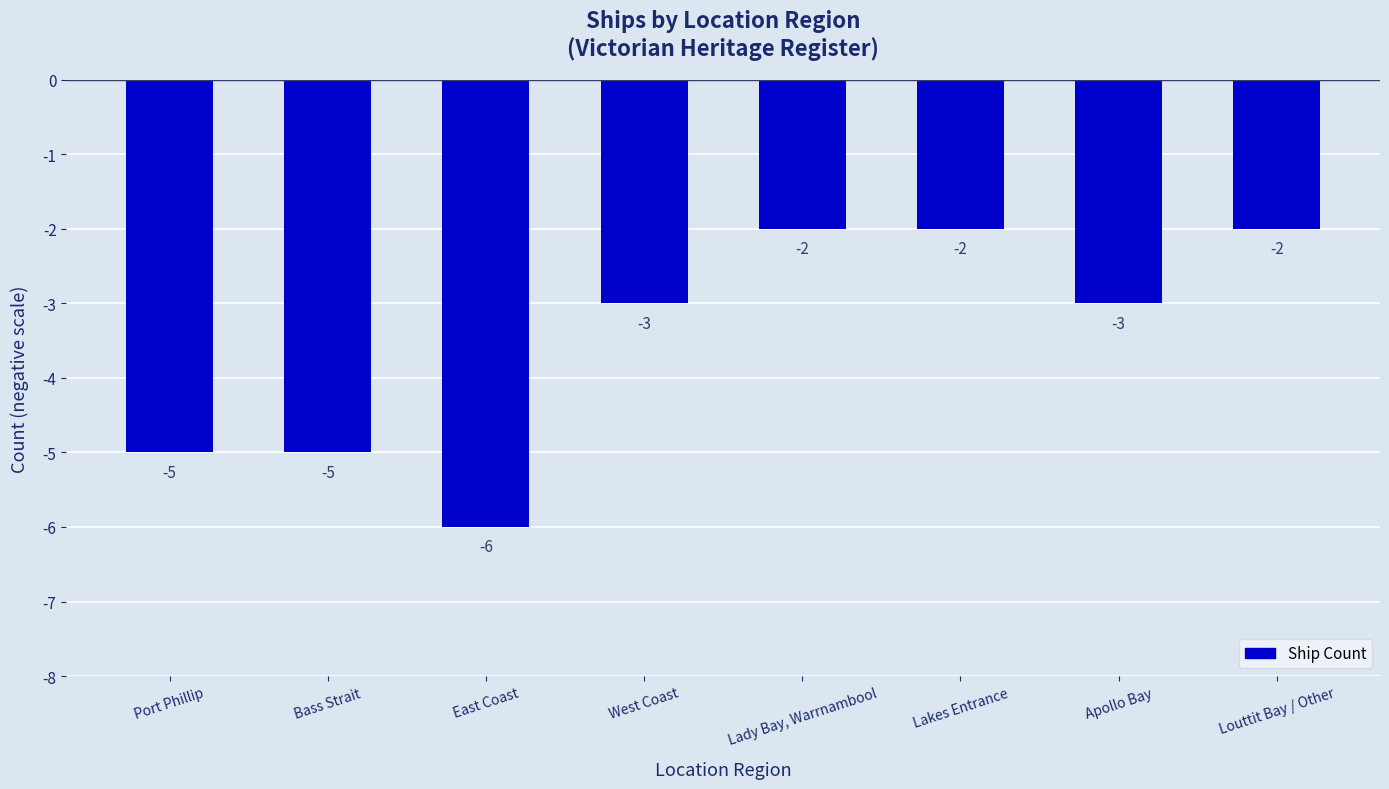

Is it true that the value at Bass Strait is -8?

False